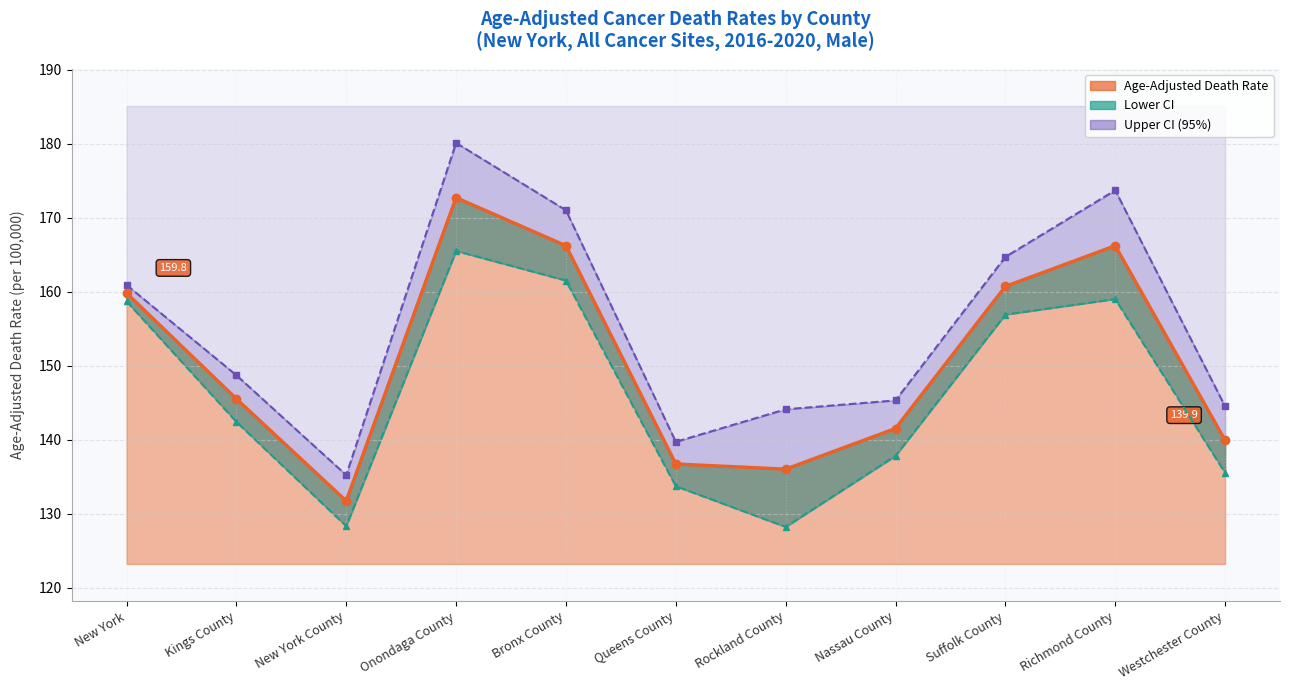

Reading right to left, what are all the values shown in this chart?

Age-Adjusted Death Rate: Westchester County=139.9	Richmond County=166.2	Suffolk County=160.7	Nassau County=141.5	Rockland County=136.0	Queens County=136.7	Bronx County=166.2	Onondaga County=172.7	New York County=131.7	Kings County=145.5	New York=159.8
Lower CI: Westchester County=135.5	Richmond County=159.0	Suffolk County=156.9	Nassau County=137.8	Rockland County=128.2	Queens County=133.7	Bronx County=161.5	Onondaga County=165.5	New York County=128.3	Kings County=142.4	New York=158.7
Upper CI: Westchester County=144.5	Richmond County=173.7	Suffolk County=164.7	Nassau County=145.3	Rockland County=144.1	Queens County=139.7	Bronx County=171.0	Onondaga County=180.1	New York County=135.2	Kings County=148.7	New York=160.9